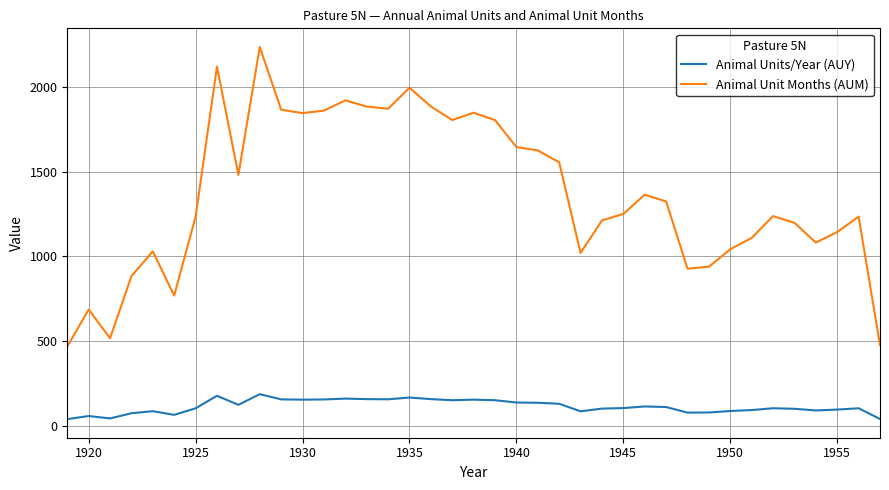

What is the lowest value of the Animal Unit Months (AUM) series?

467.4